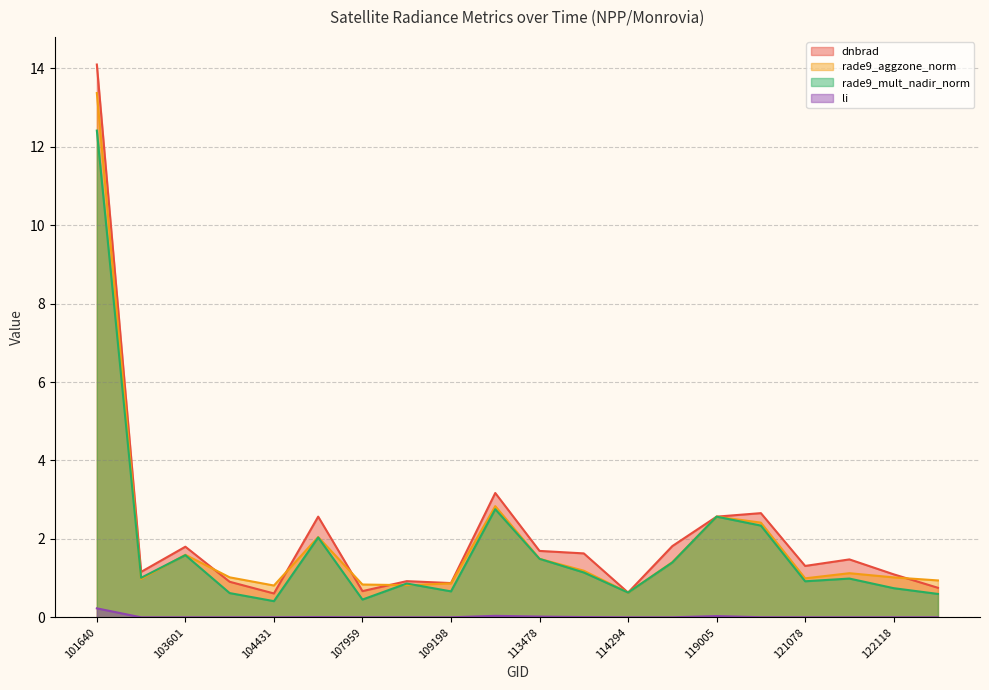

Reading left to right, list all the values displayed in this chart.

dnbrad: 14.1	1.2	1.8	0.9	0.6	2.6	0.7	0.9	0.9	3.2	1.7	1.6	0.6	1.8	2.6	2.7	1.3	1.5	1.1	0.8
rade9_aggzone_norm: 13.4	1.0	1.6	1.0	0.8	2.0	0.8	0.8	0.9	2.8	1.5	1.2	0.6	1.4	2.6	2.4	1.0	1.1	1.0	0.9
rade9_mult_nadir_norm: 12.4	1.0	1.6	0.6	0.4	2.0	0.5	0.9	0.7	2.8	1.5	1.1	0.6	1.4	2.6	2.3	0.9	1.0	0.7	0.6
li: 0.2	0.0	0.0	0.0	0.0	0.0	0.0	0.0	0.0	0.0	0.0	0.0	0.0	0.0	0.0	0.0	0.0	0.0	0.0	0.0